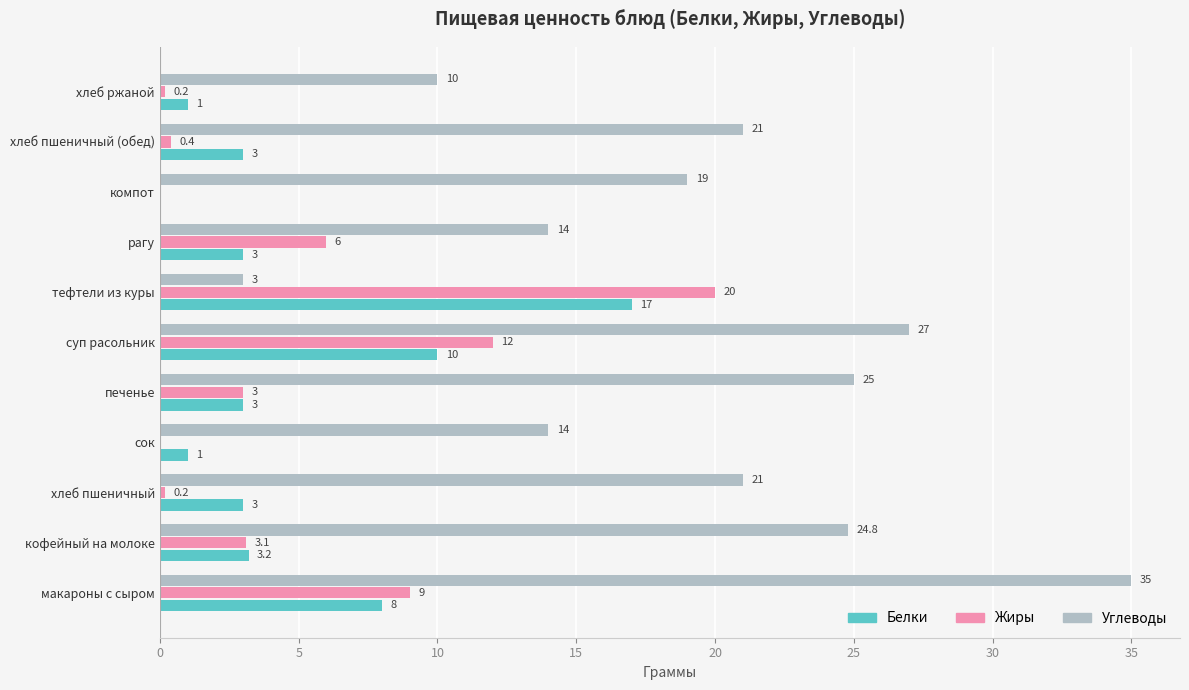

At which label does Белки reach its peak?

тефтели из куры